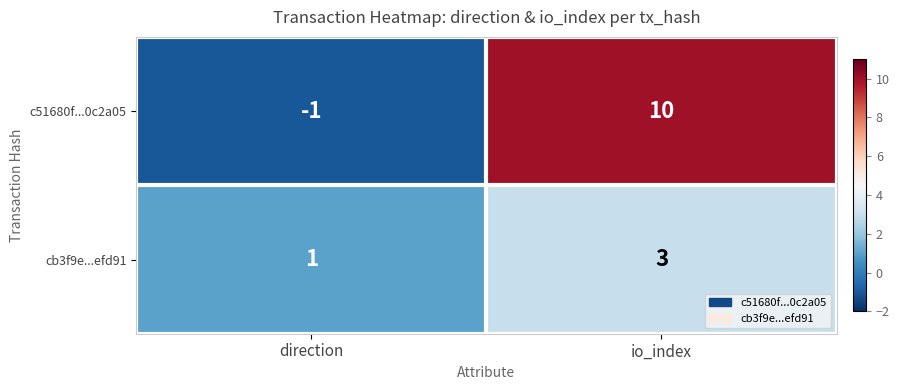

At which category is the sum across all series the highest?

io_index